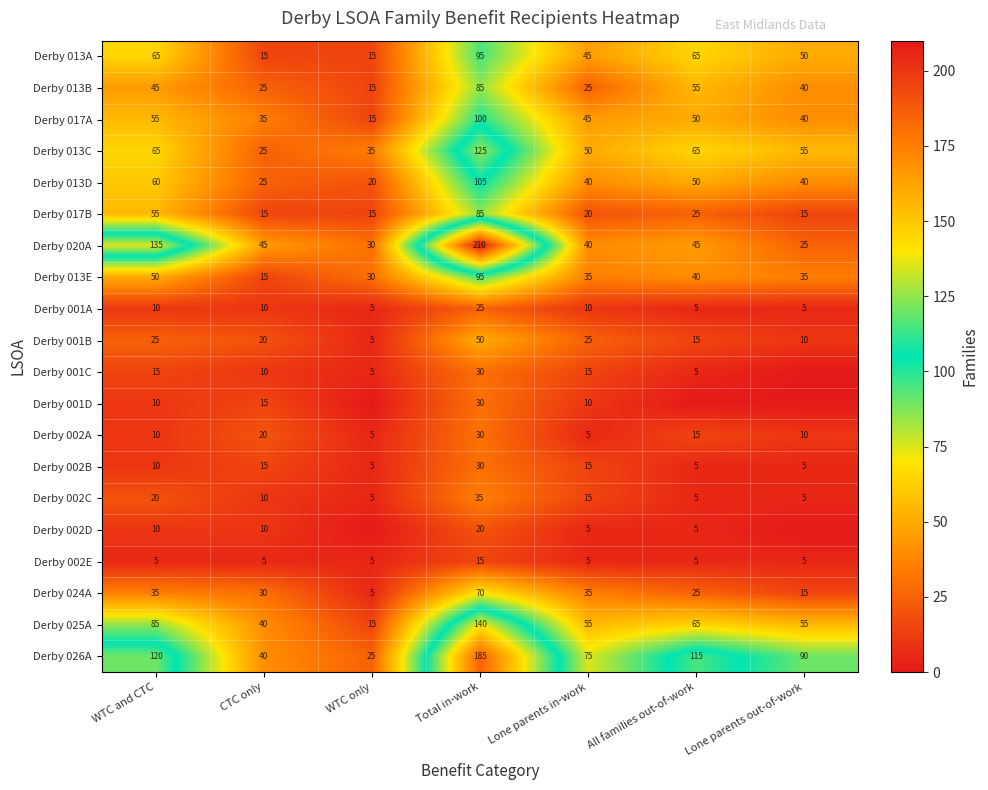

At which category is the sum across all series the highest?

Total in-work